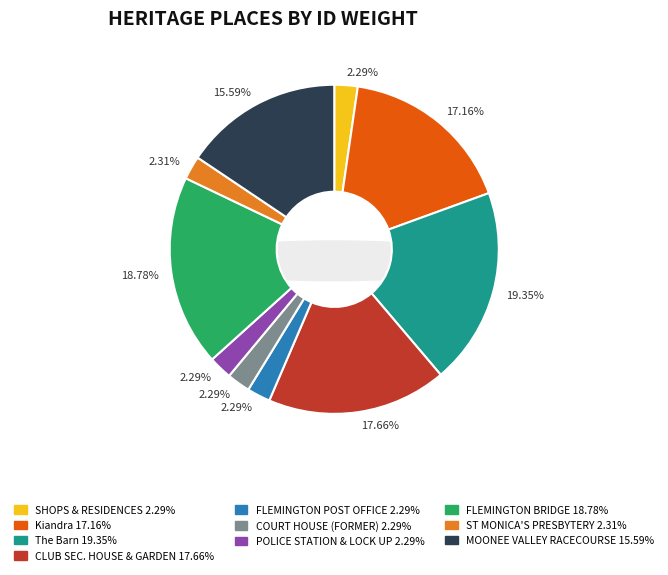

What percentage is NOT represented by FLEMINGTON POLICE STATION & LOCK UP?

97.7%